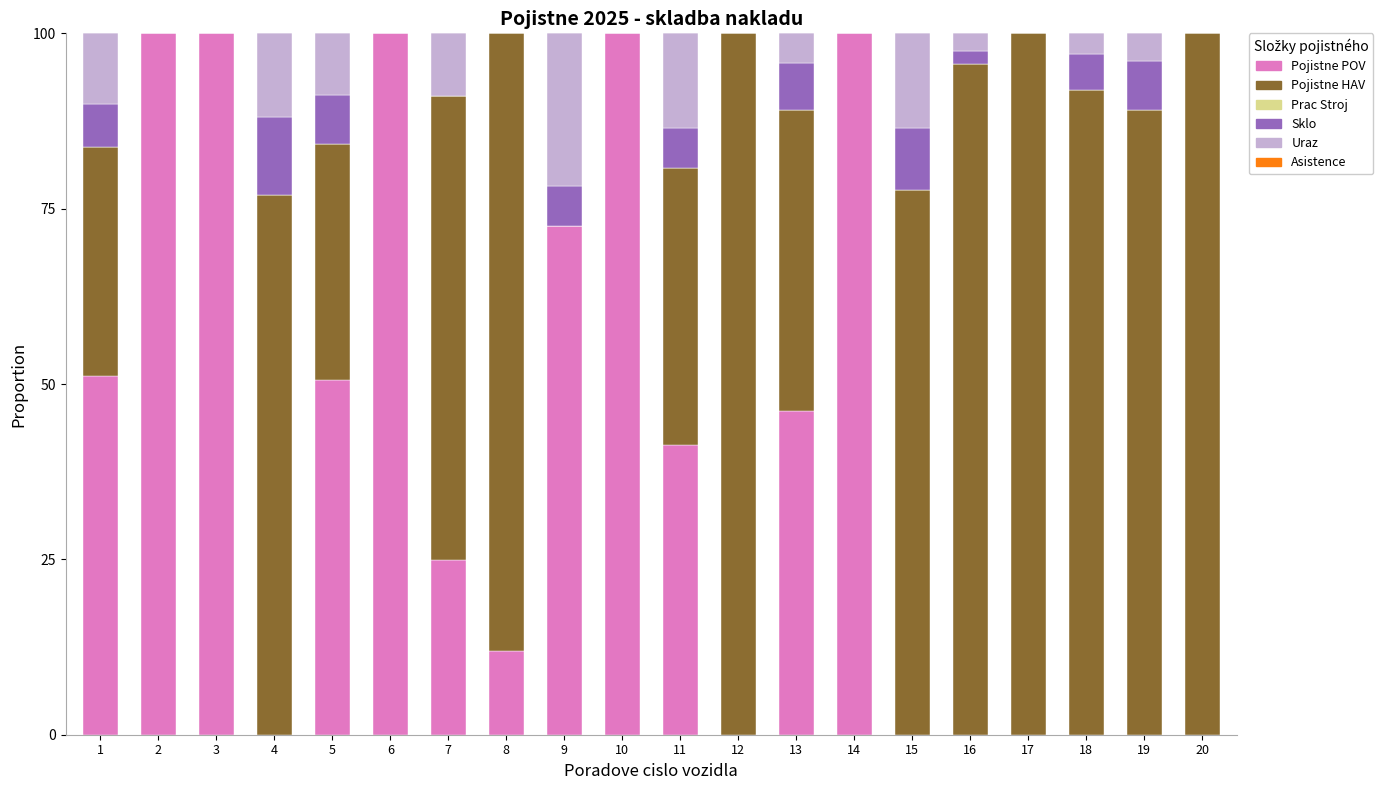

How many distinct data groups are displayed?

4